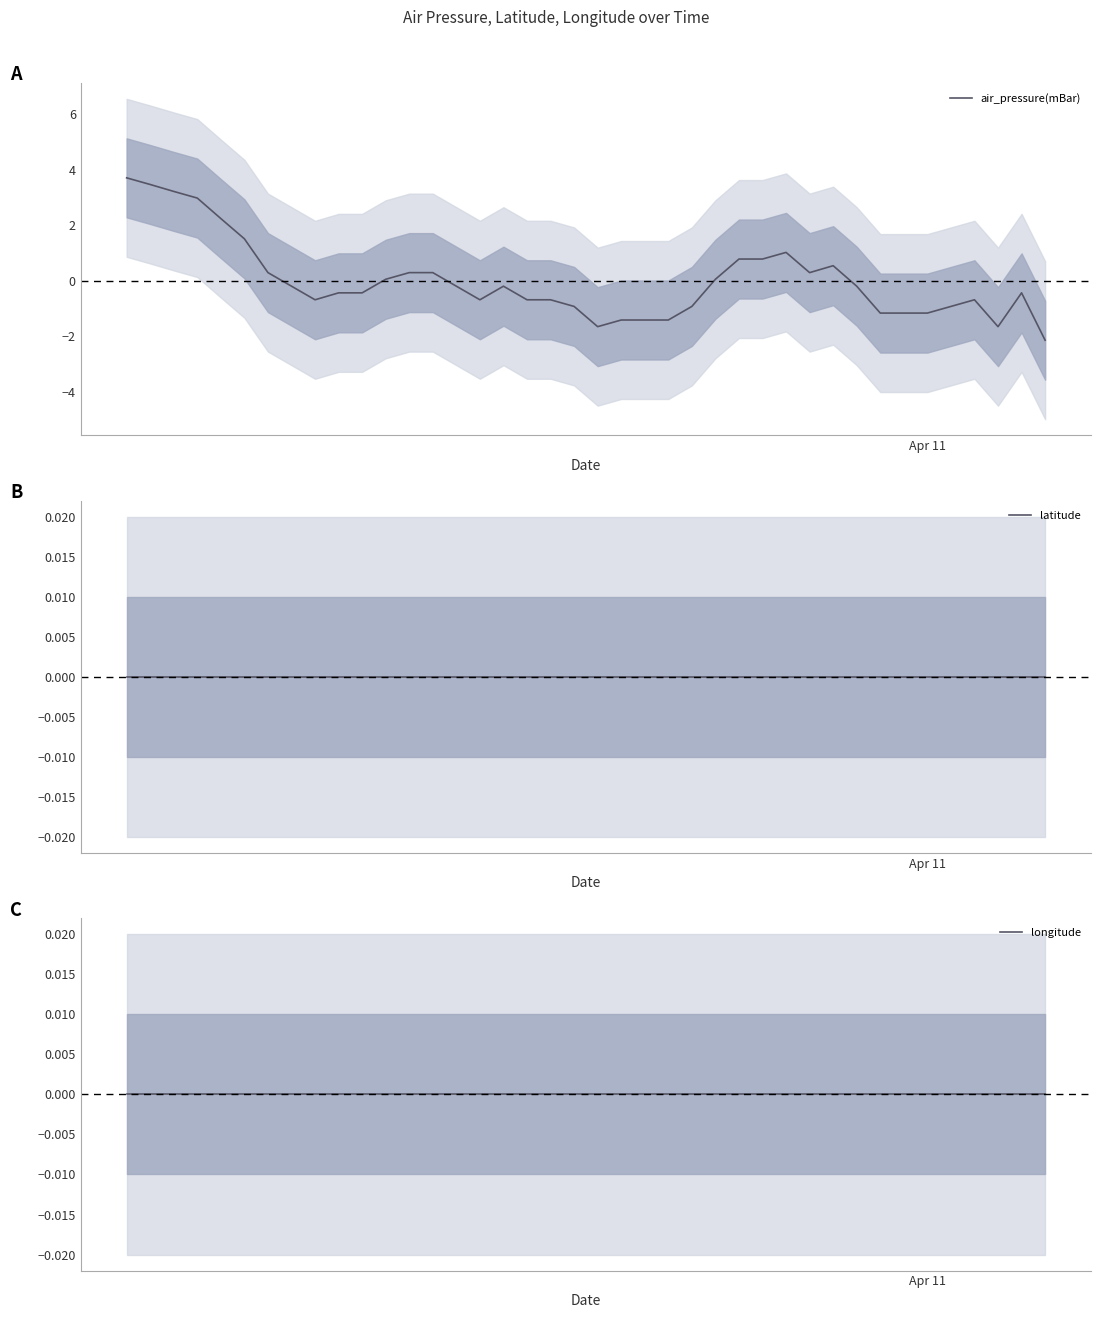

What is the highest value of the air_pressure(mBar) series?

3.7